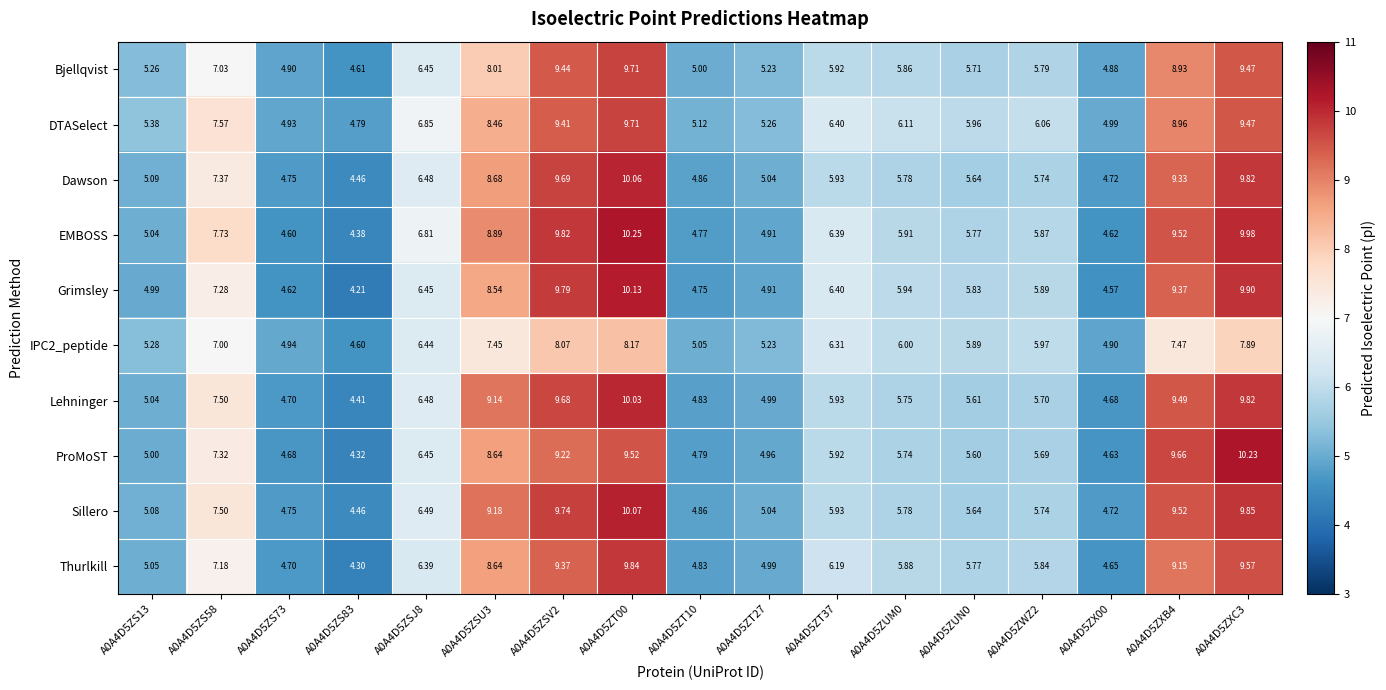

Is the value of Sillero at A0A4D5ZSU3 greater than the value of IPC2_peptide at A0A4D5ZSU3?

Yes